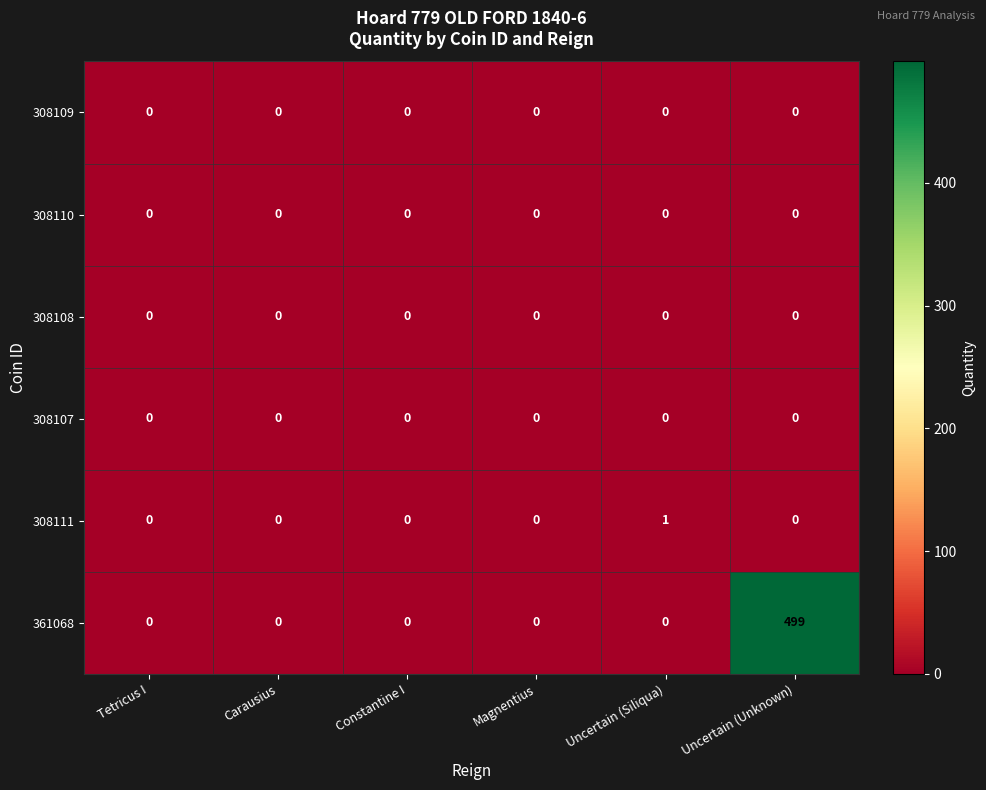

At which category does the chart reach its peak across all series?

Uncertain (Unknown)